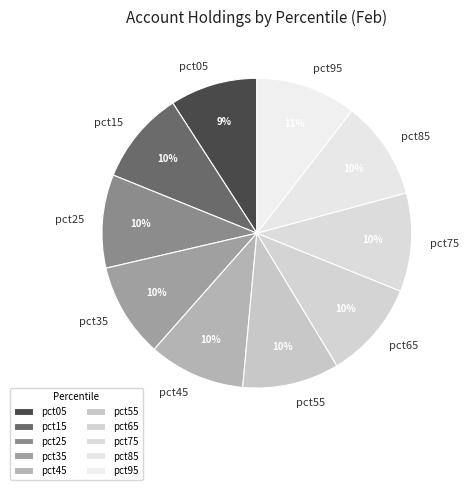

How many segments does this pie chart have?

10